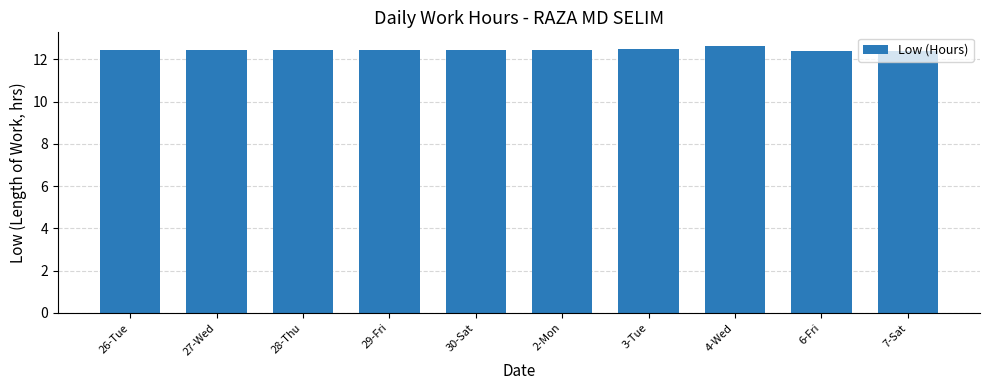

Does the chart contain any negative values?

No